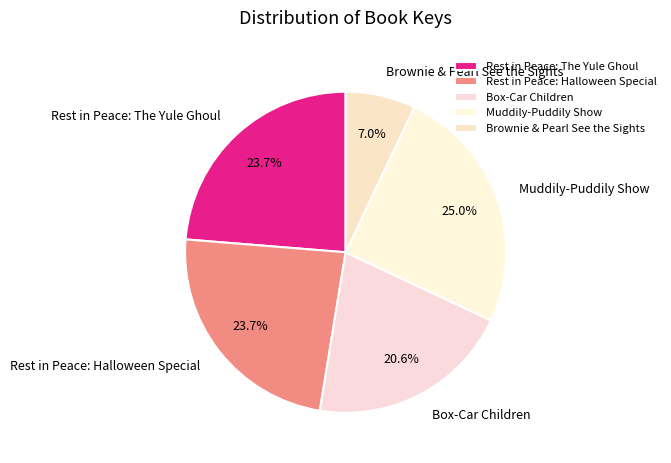

Does any single category account for the majority?

No